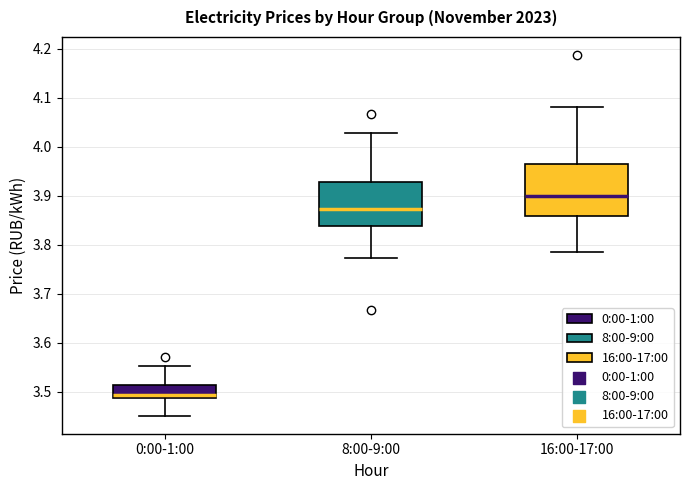

Comparing the boxes themselves (not the whiskers), which one is the tallest?

16:00-17:00